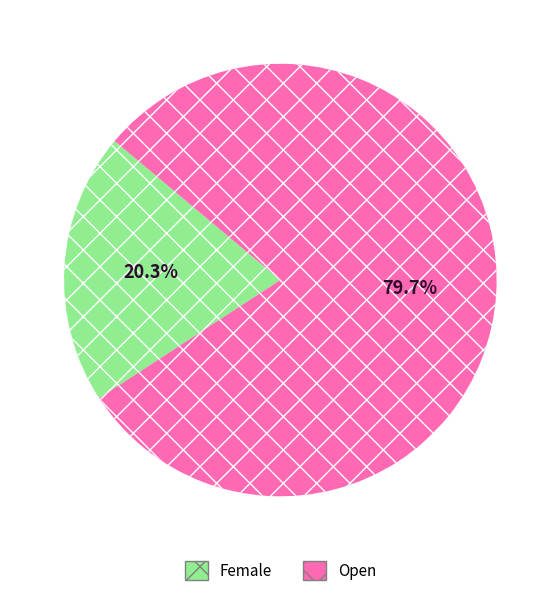

To the nearest percent, what is the combined percentage of Female and Open?

100%